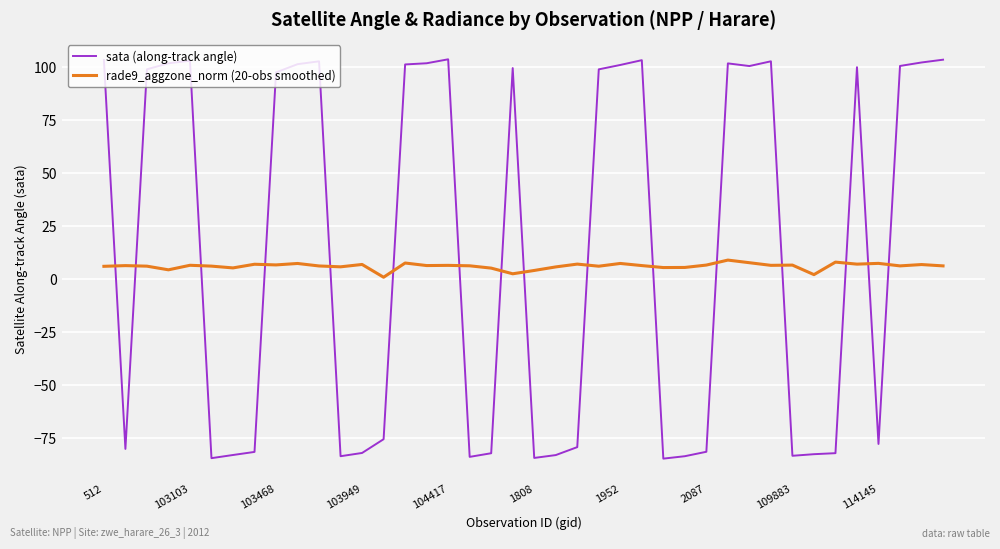

List the series in order of their peak value, highest first.

sata (along-track angle), rade9_aggzone_norm (20-obs smoothed)